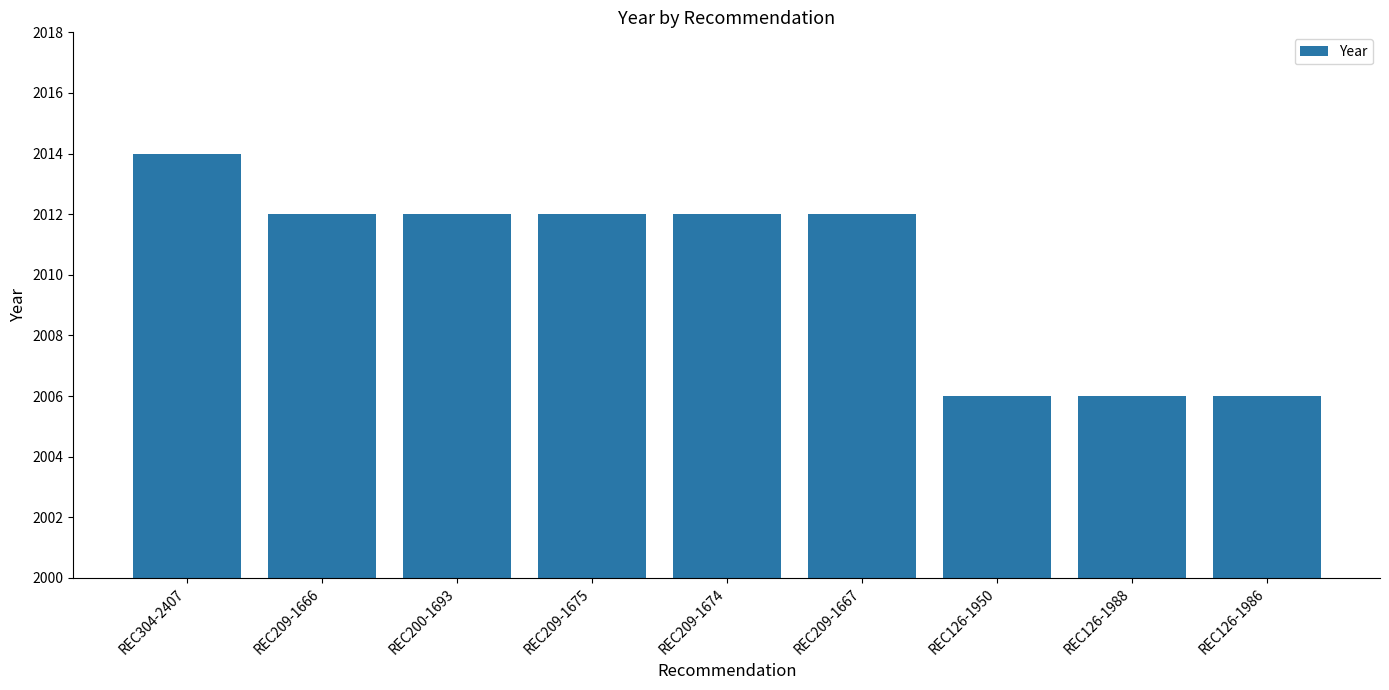

What is the label of the 2nd bar from the right?

REC126-1988